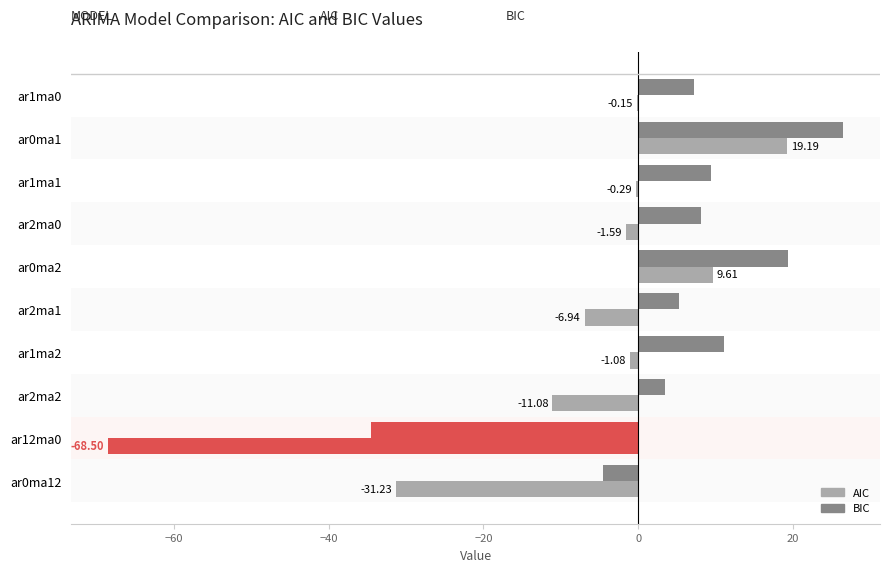

Count the number of categories in the chart.

10